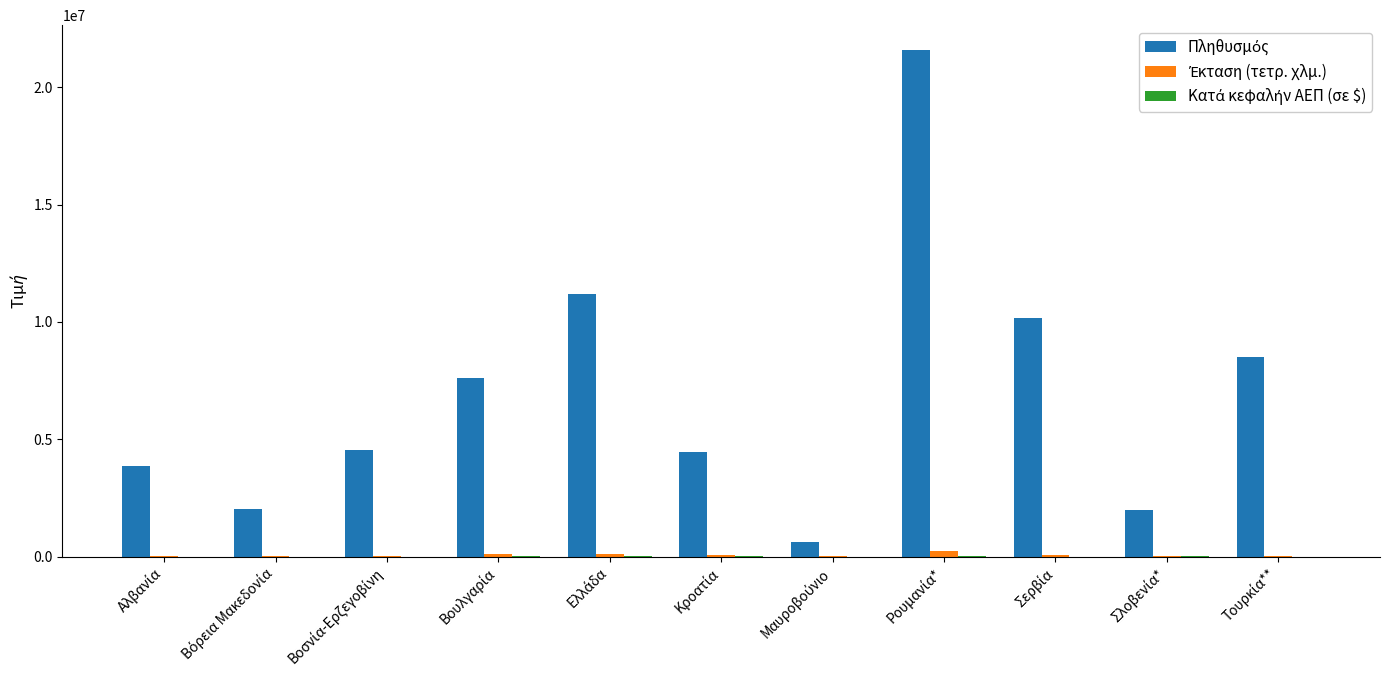

What is the greatest value displayed?

21565200